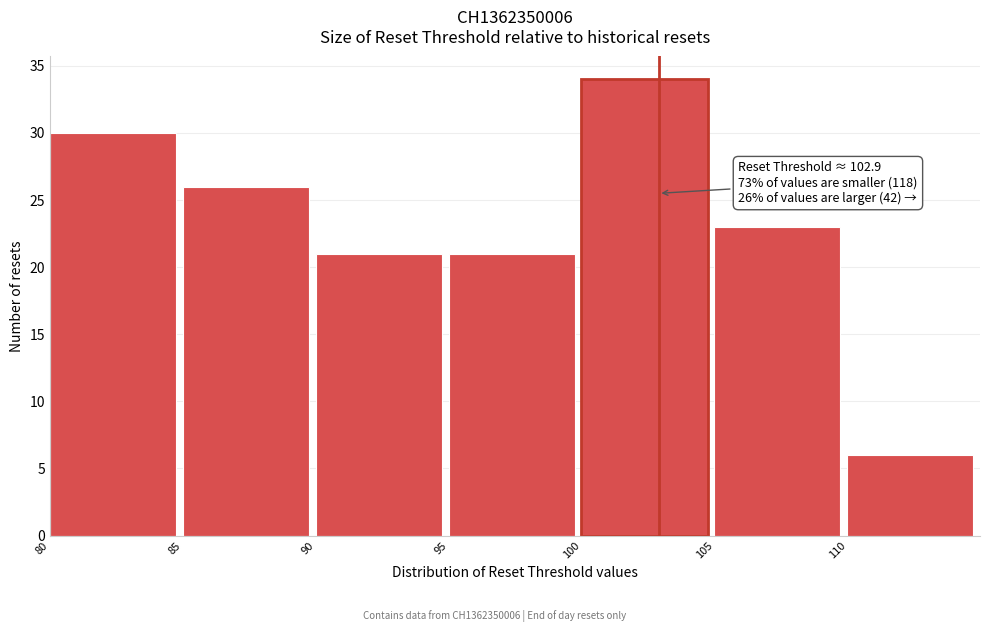

Over which range of the x-axis is the bar tallest?

100 to 105